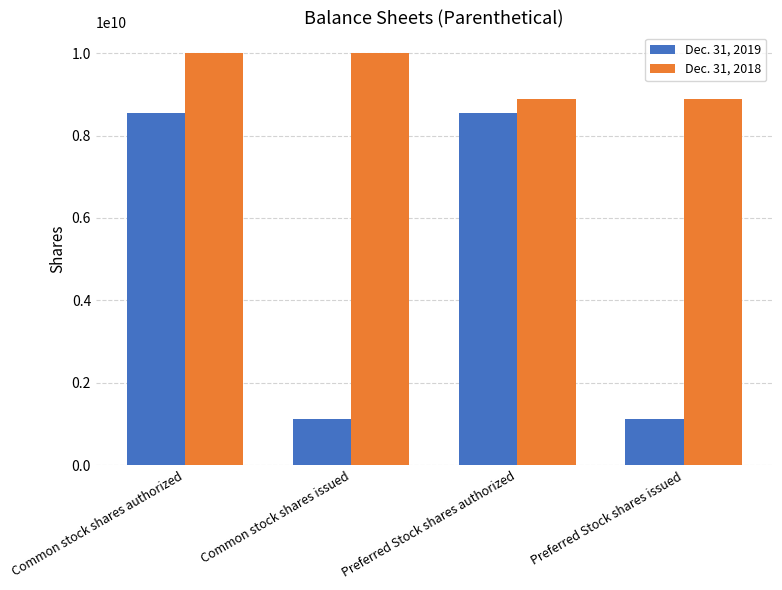

List the series in order of their overall mean, lowest first.

Dec. 31, 2019, Dec. 31, 2018